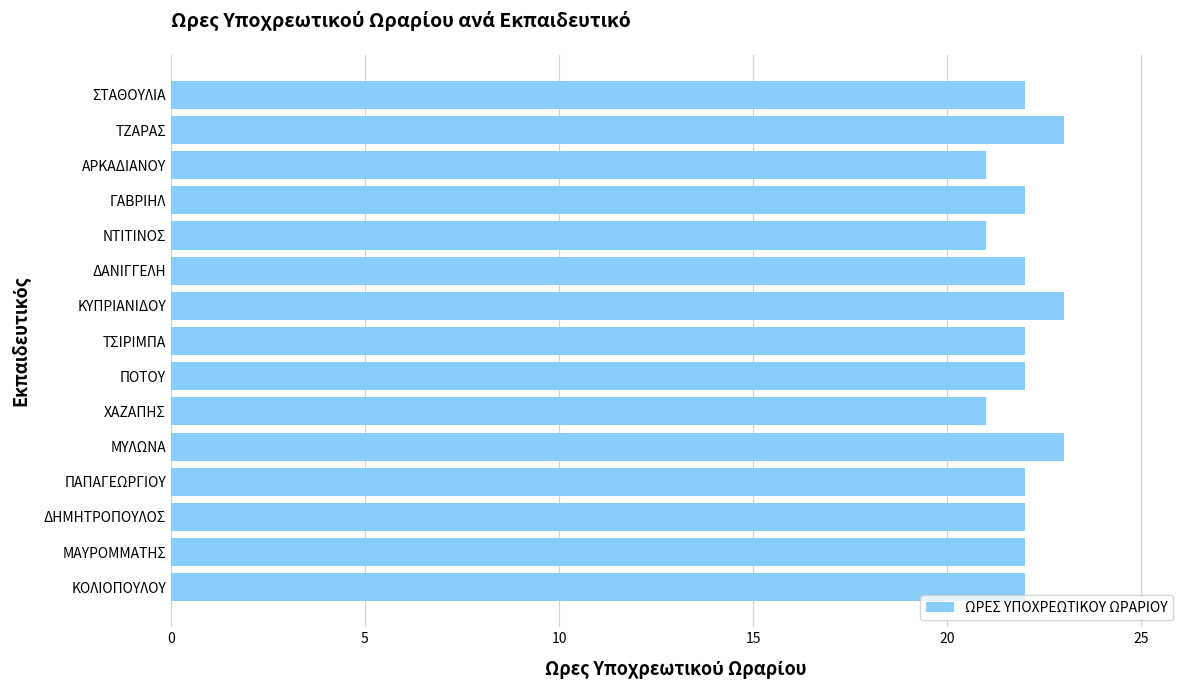

What is the sum of all values?

330